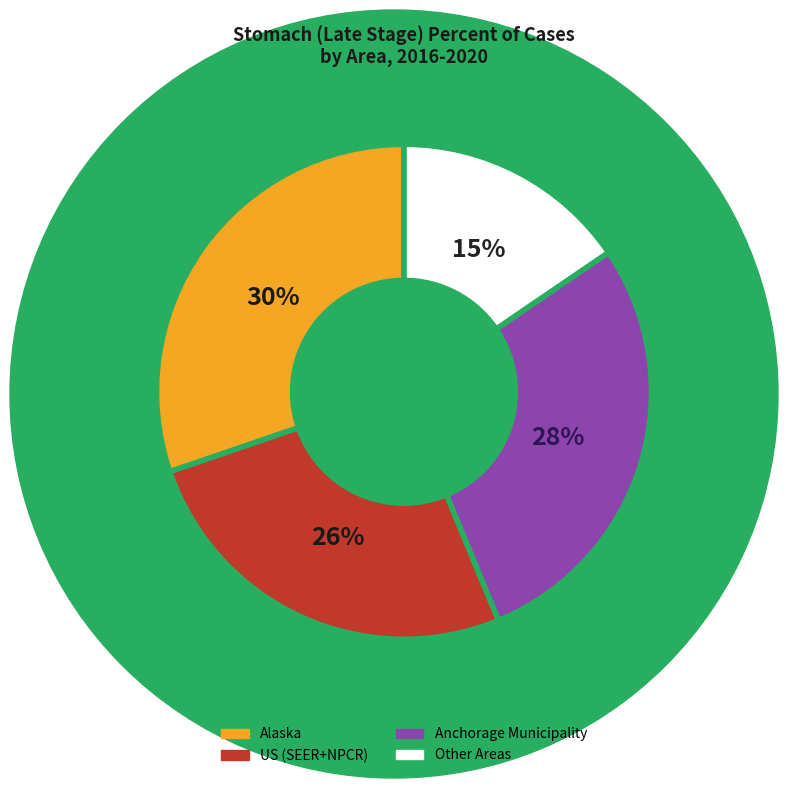

Is there any slice that represents more than half of the pie?

No